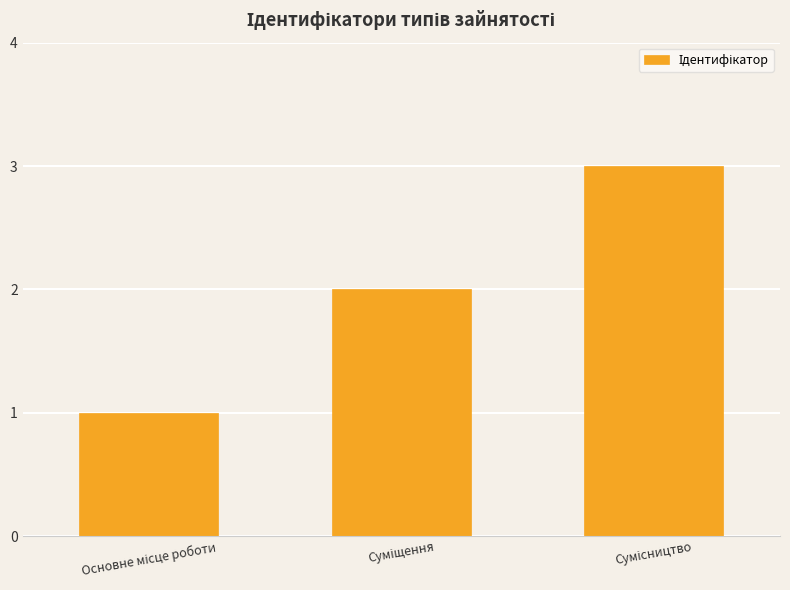

What is the greatest value displayed?

3